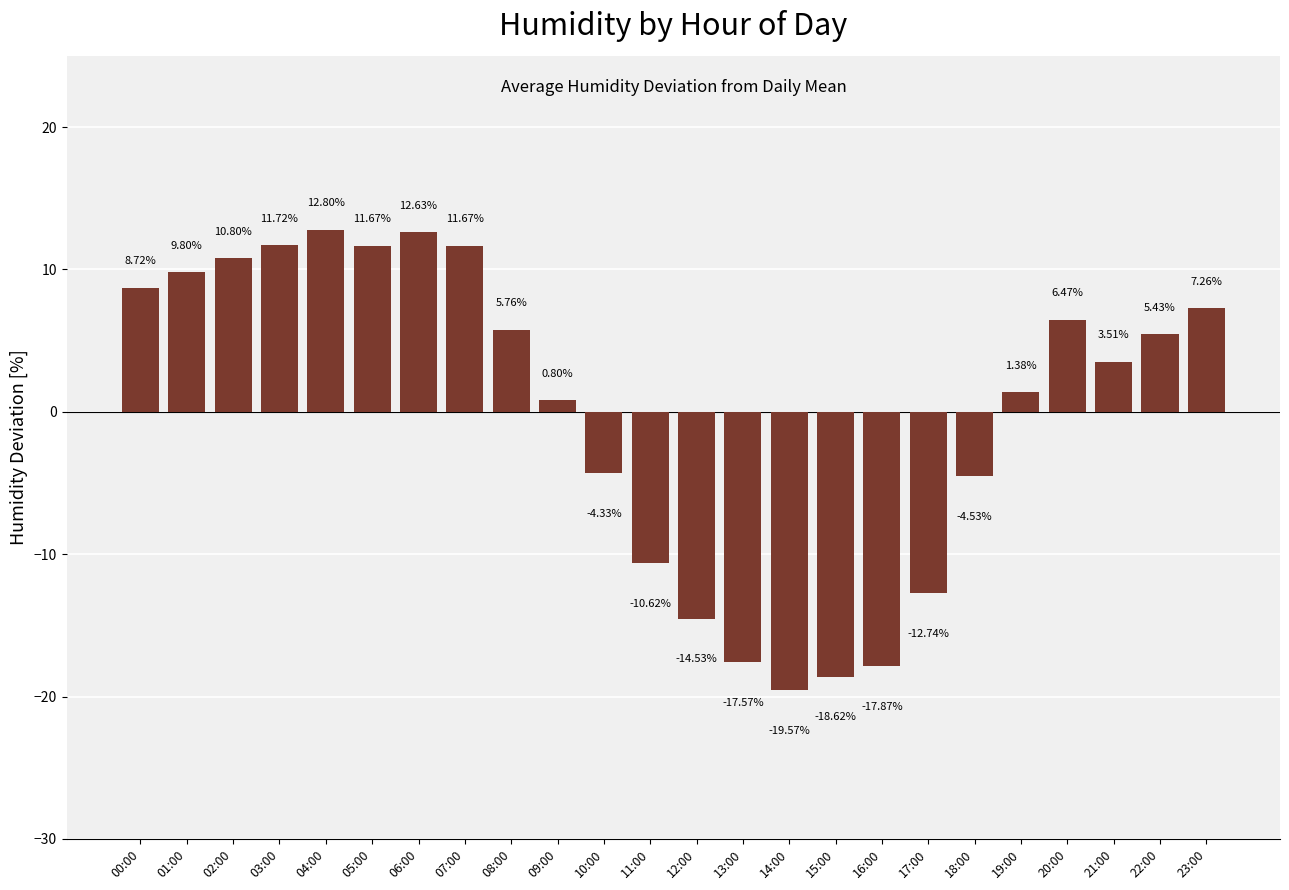

What is the change in value from 05:00 to 13:00?

-29.2